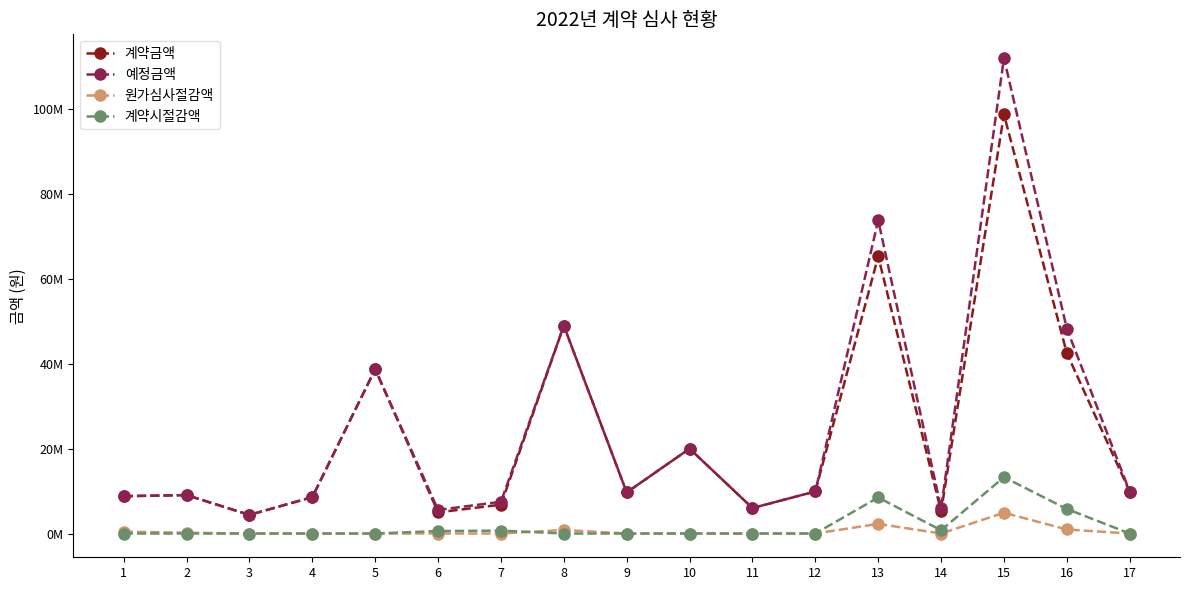

Does the chart have visible grid lines?

No